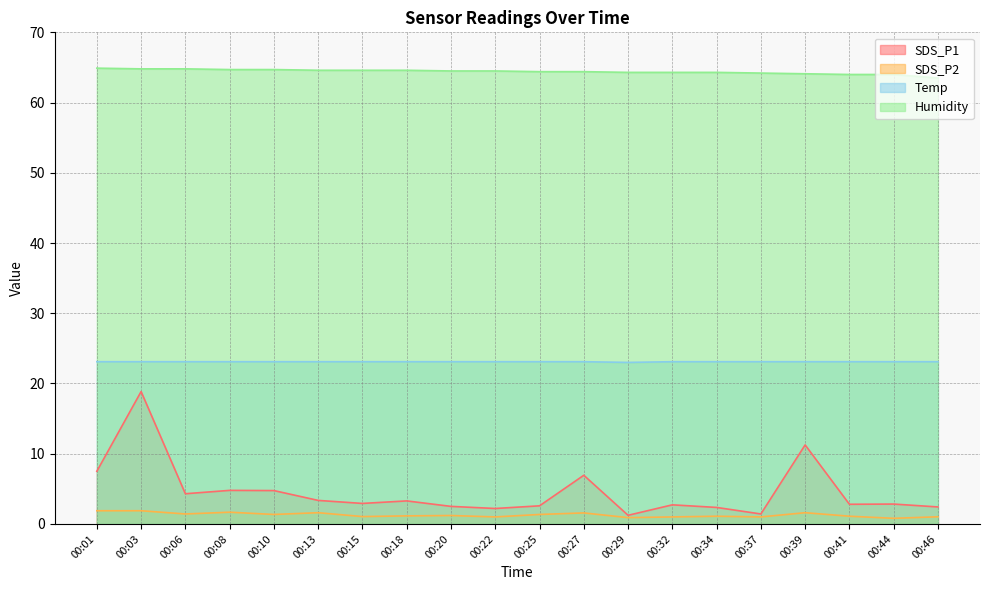

Which series has the largest total across all categories?

Humidity